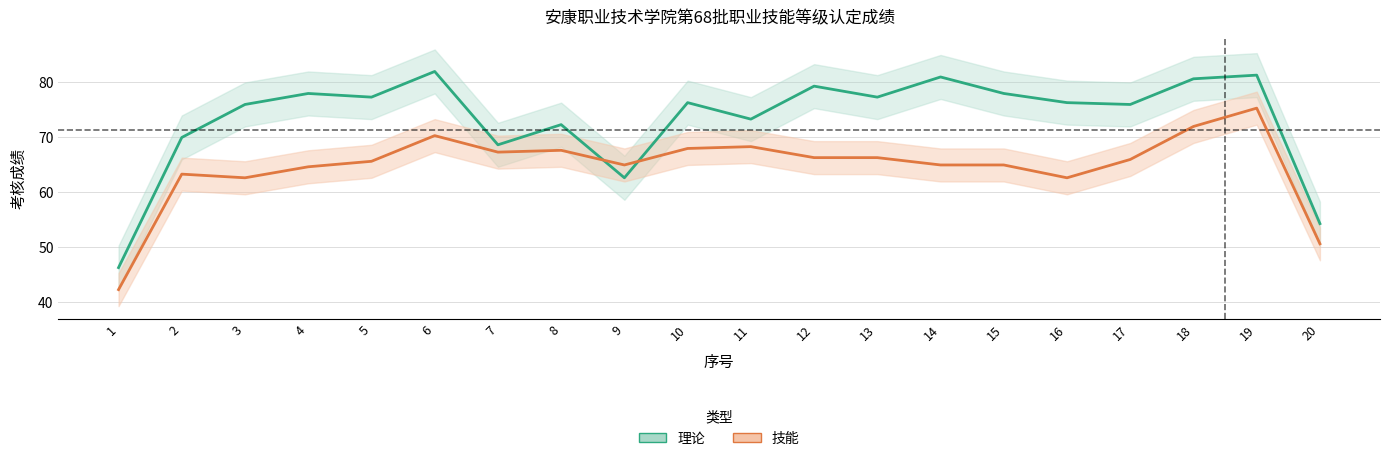

How many times do 技能 and 理论 cross each other?

2